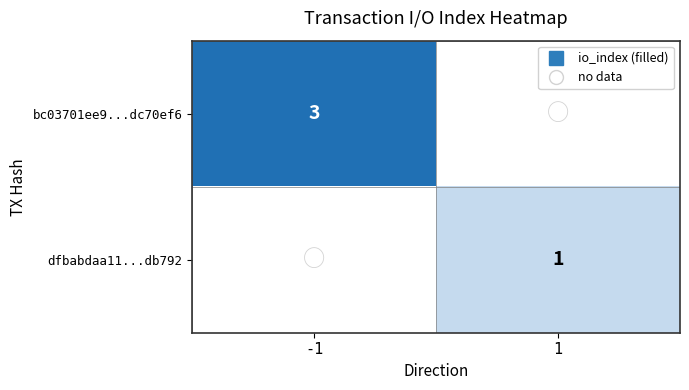

Which has a higher value, 1 or -1?

-1